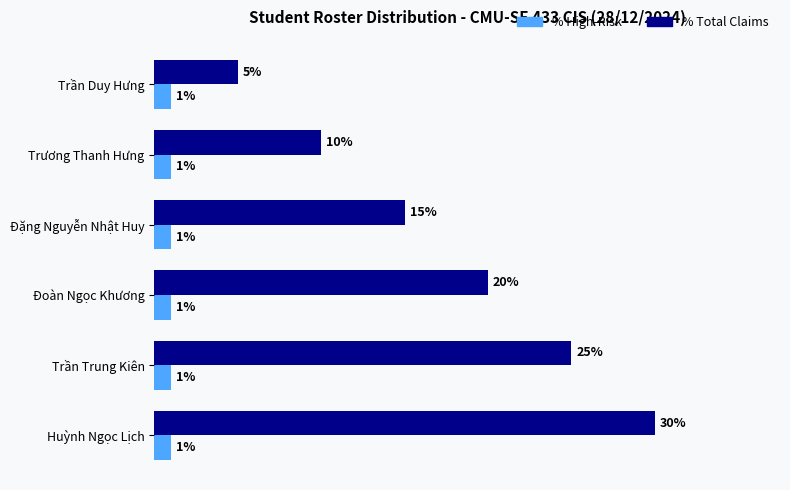

Which category has the highest value across all series?

Huỳnh Ngọc Lịch